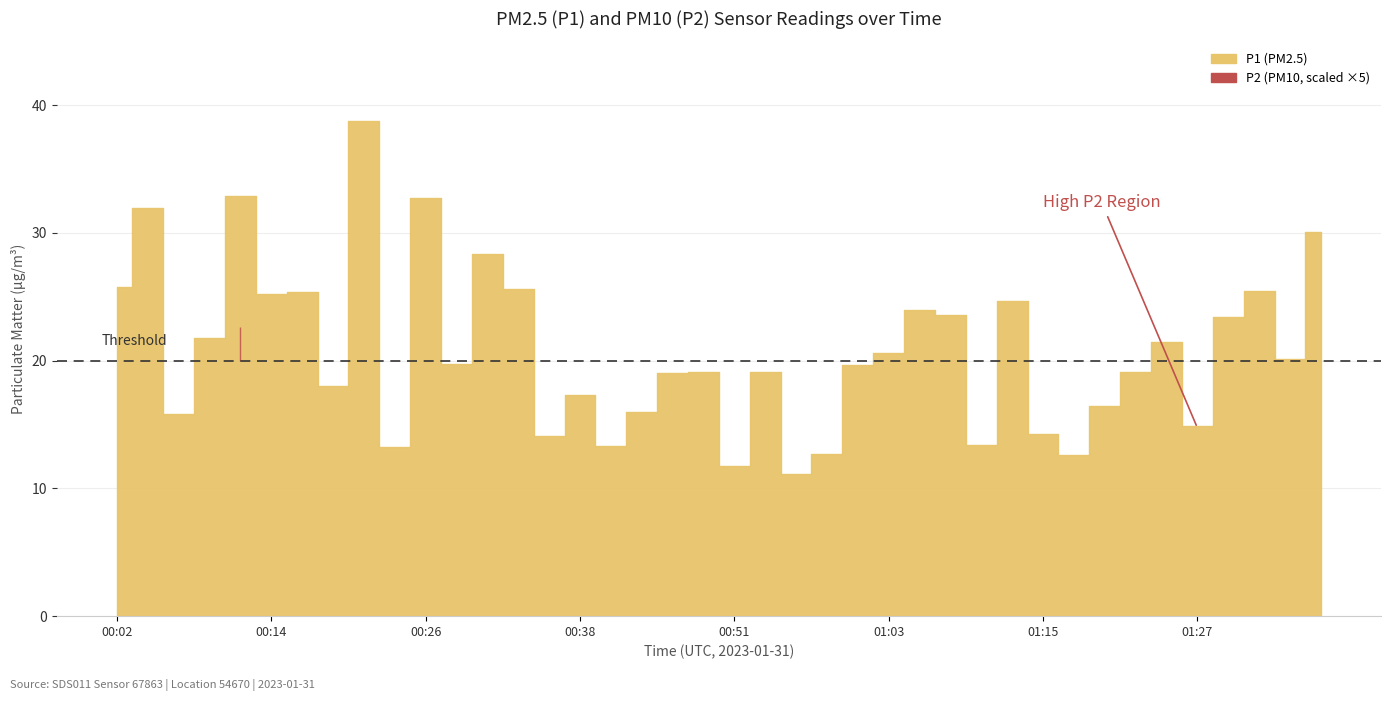

True or false: P1 and P2 intersect in this chart.

False